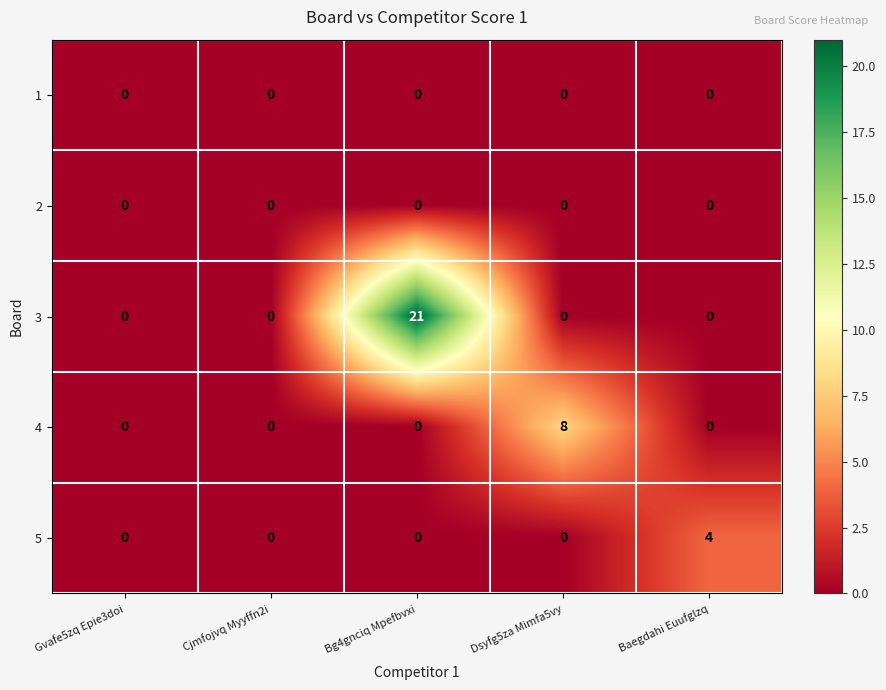

What is the total value across all series at Bg4gnciq Mpefbvxi?

21